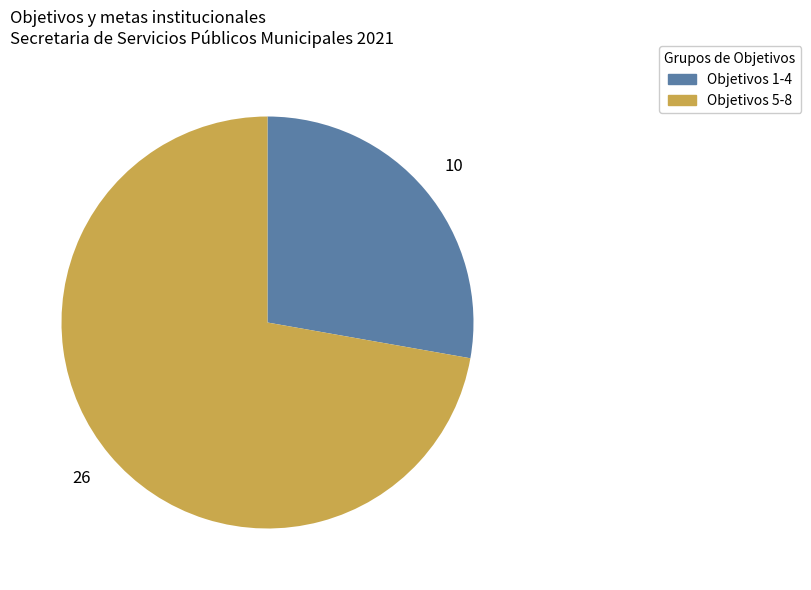

The Objetivos 1-4 slice represents 19% of the pie. True or false?

False